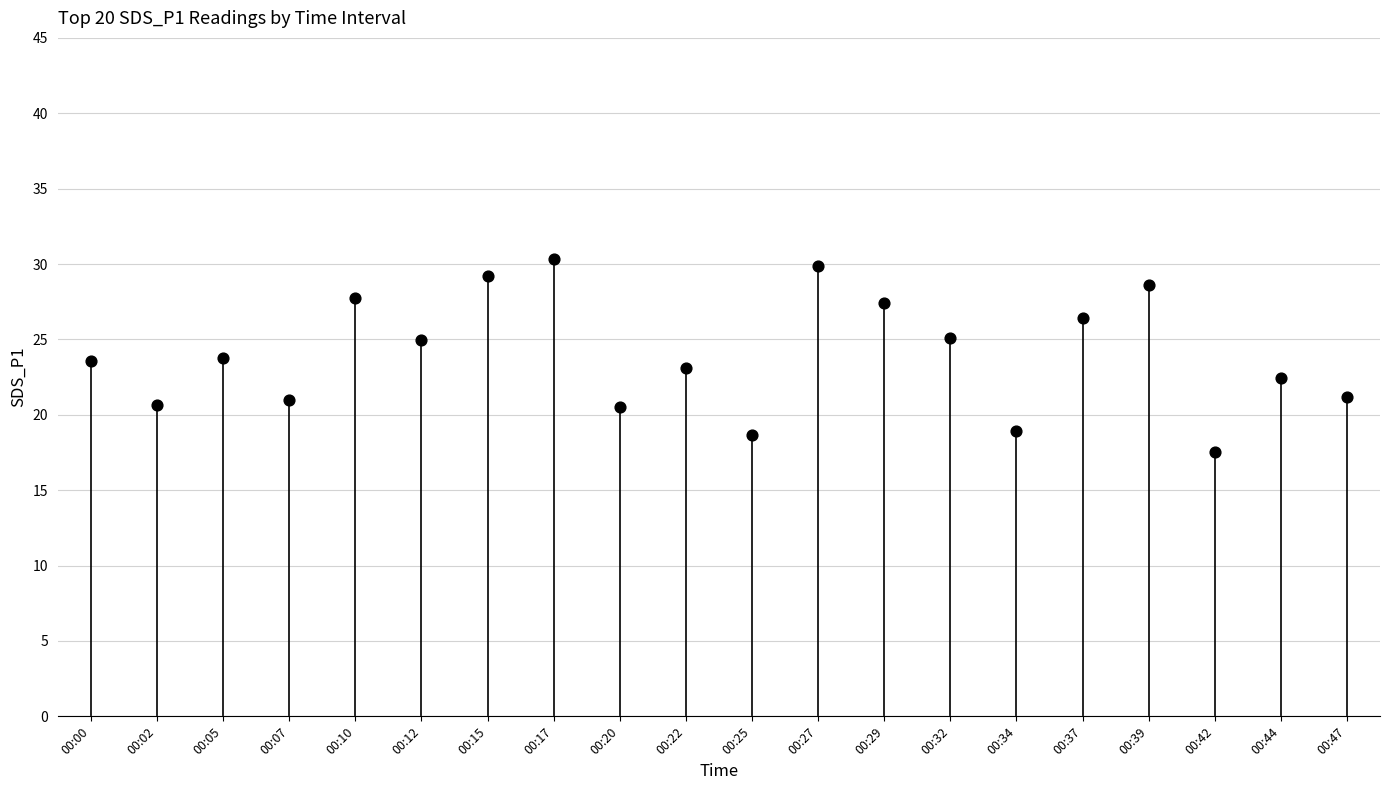

How many data points are displayed?

20